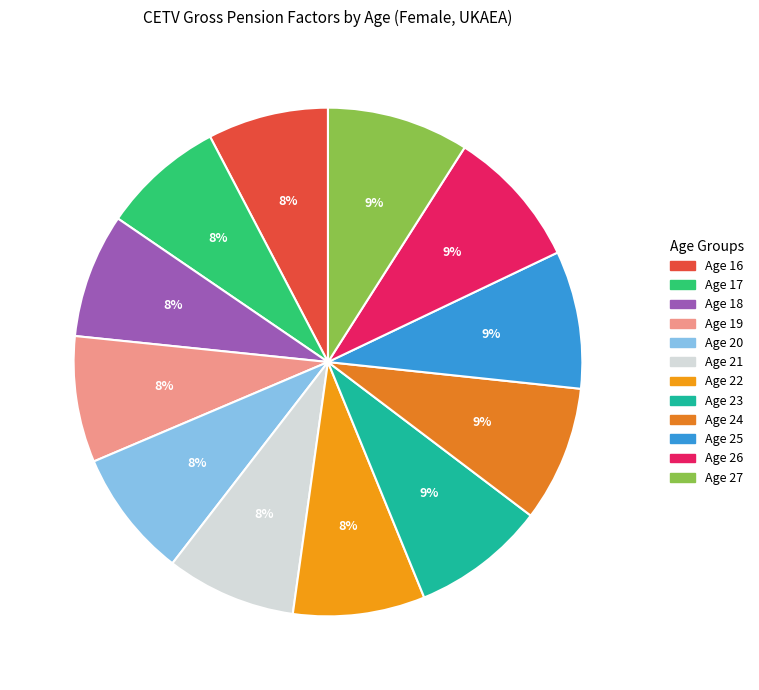

Count the number of slices in the pie.

12